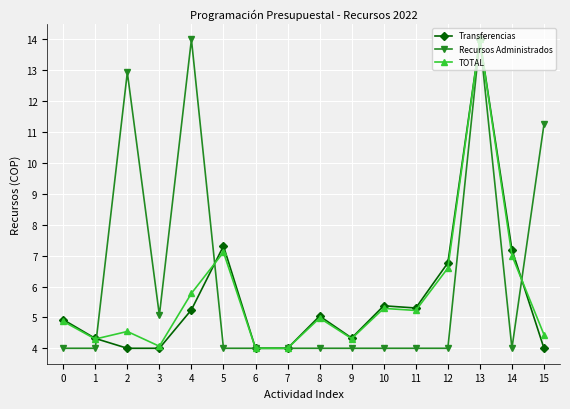

Where does the Transferencias series first go above 5?

4